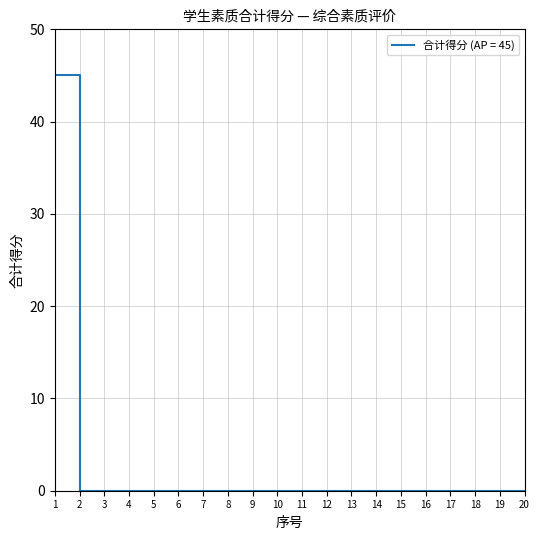

What is the change in value from 1 to 9?

-45